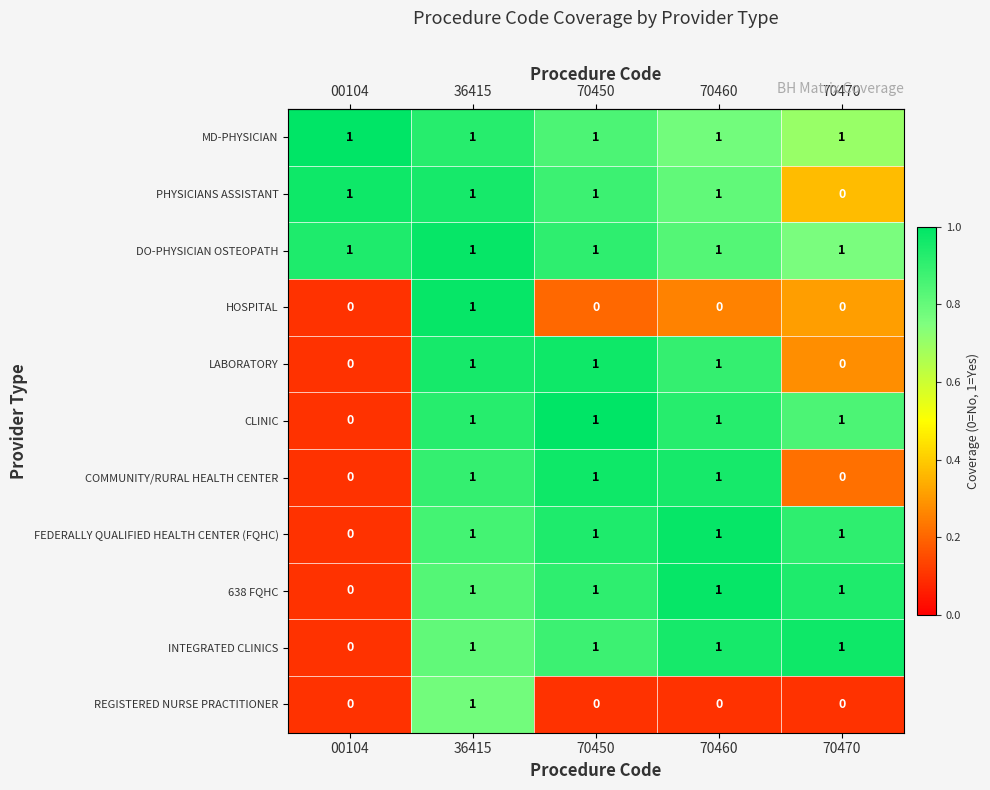

Is the value of REGISTERED NURSE PRACTITIONER at 00104 greater than the value of INTEGRATED CLINICS at 70460?

No